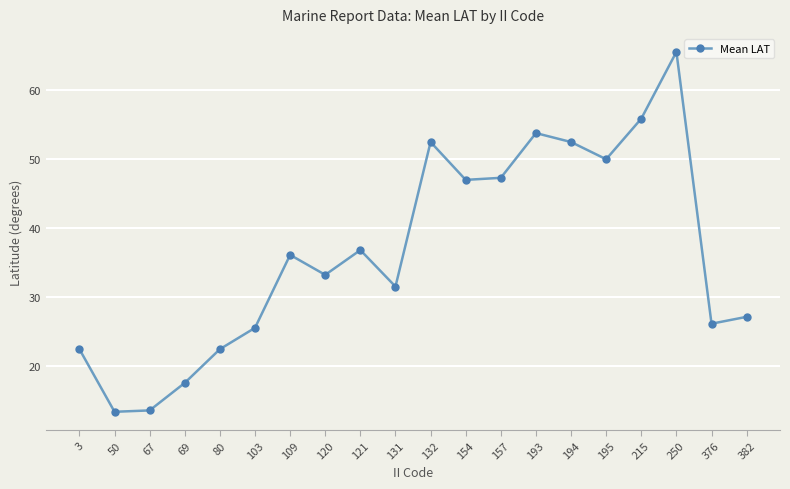

What is the difference between the maximum and second lowest values?

52.1